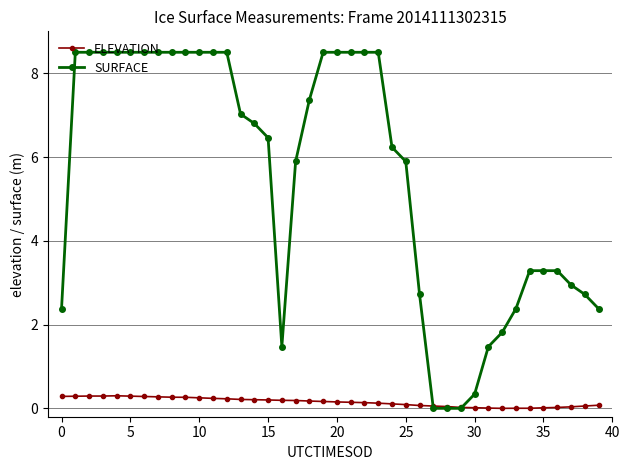

What is the value of the ELEVATION point at the 2nd from the left?

0.3